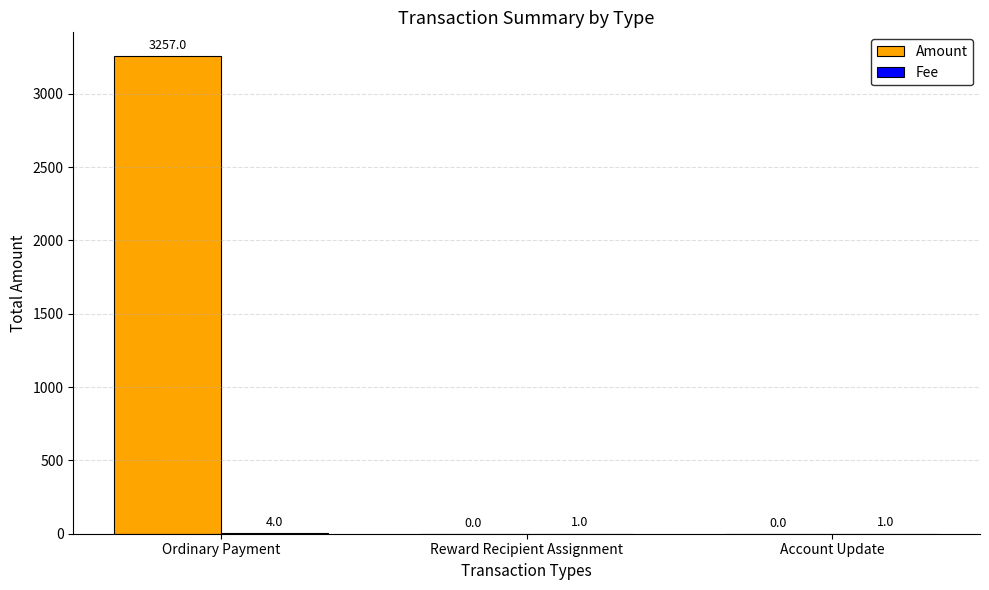

Between Ordinary Payment and Account Update, which series saw the biggest shift?

Amount